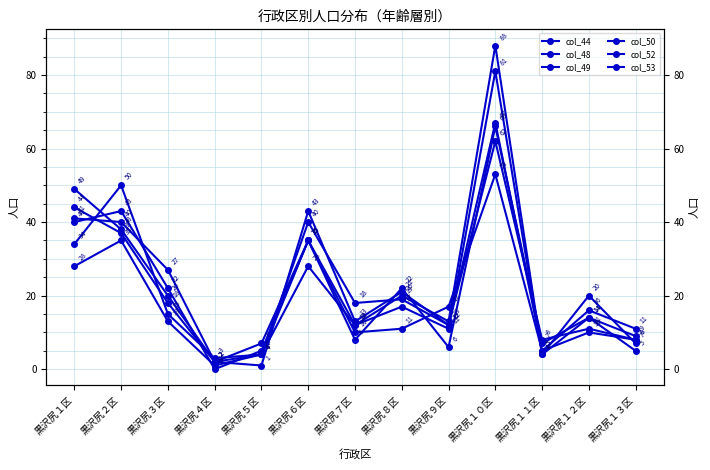

Which series changed the most between 黒沢尻４区 and 黒沢尻６区?

col_52